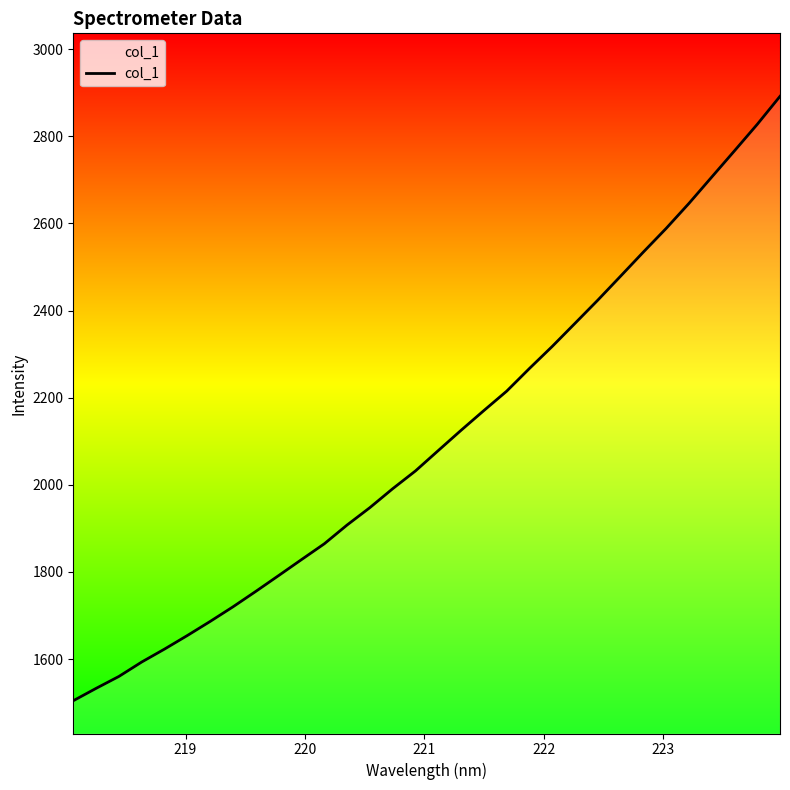

True or false: the data has more than 1 interior local peaks.

False